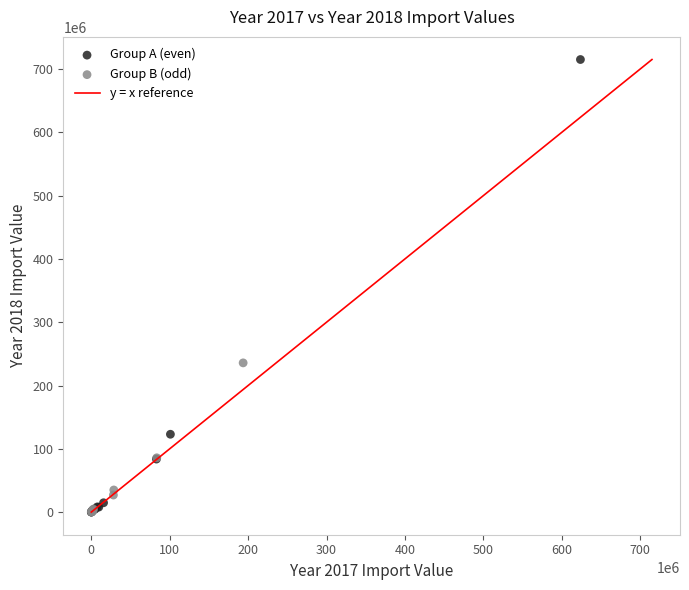

Which series contains the highest Y value?

Group A (even)